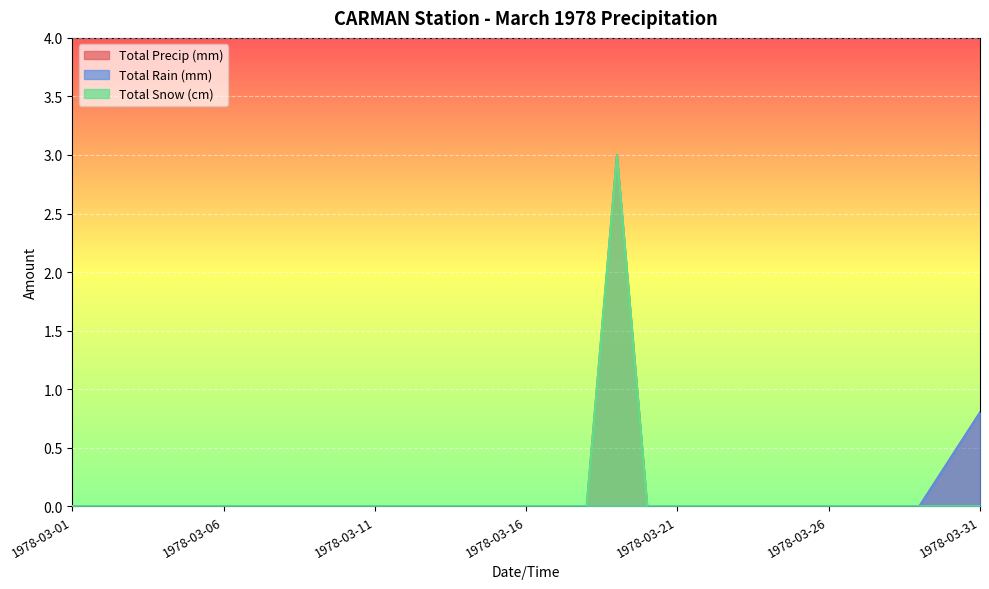

What is the total value across all series at 1978-03-31?

1.6